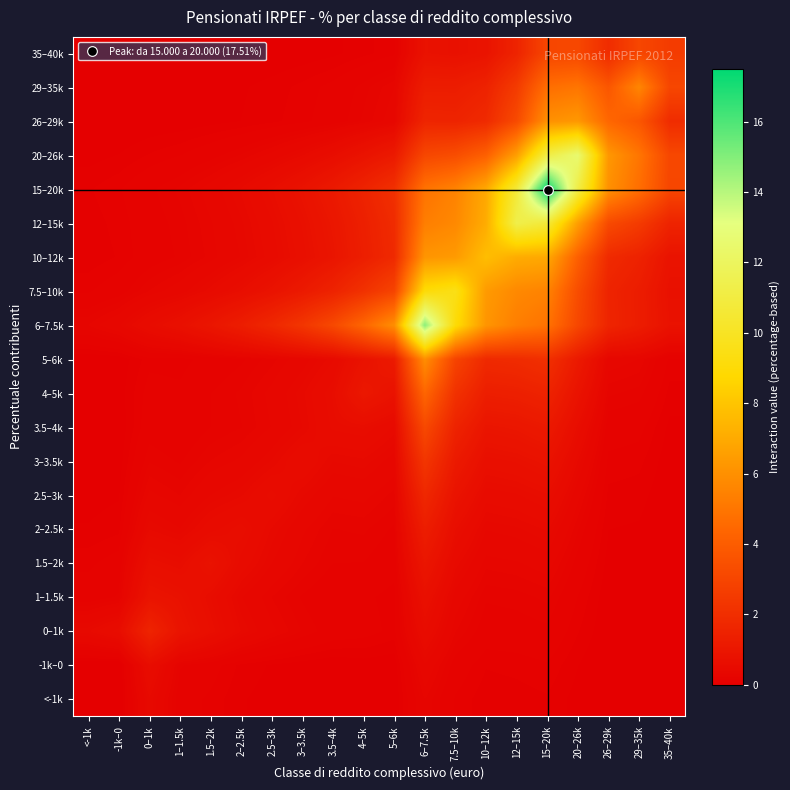

Which series has the largest total across all categories?

15–20k